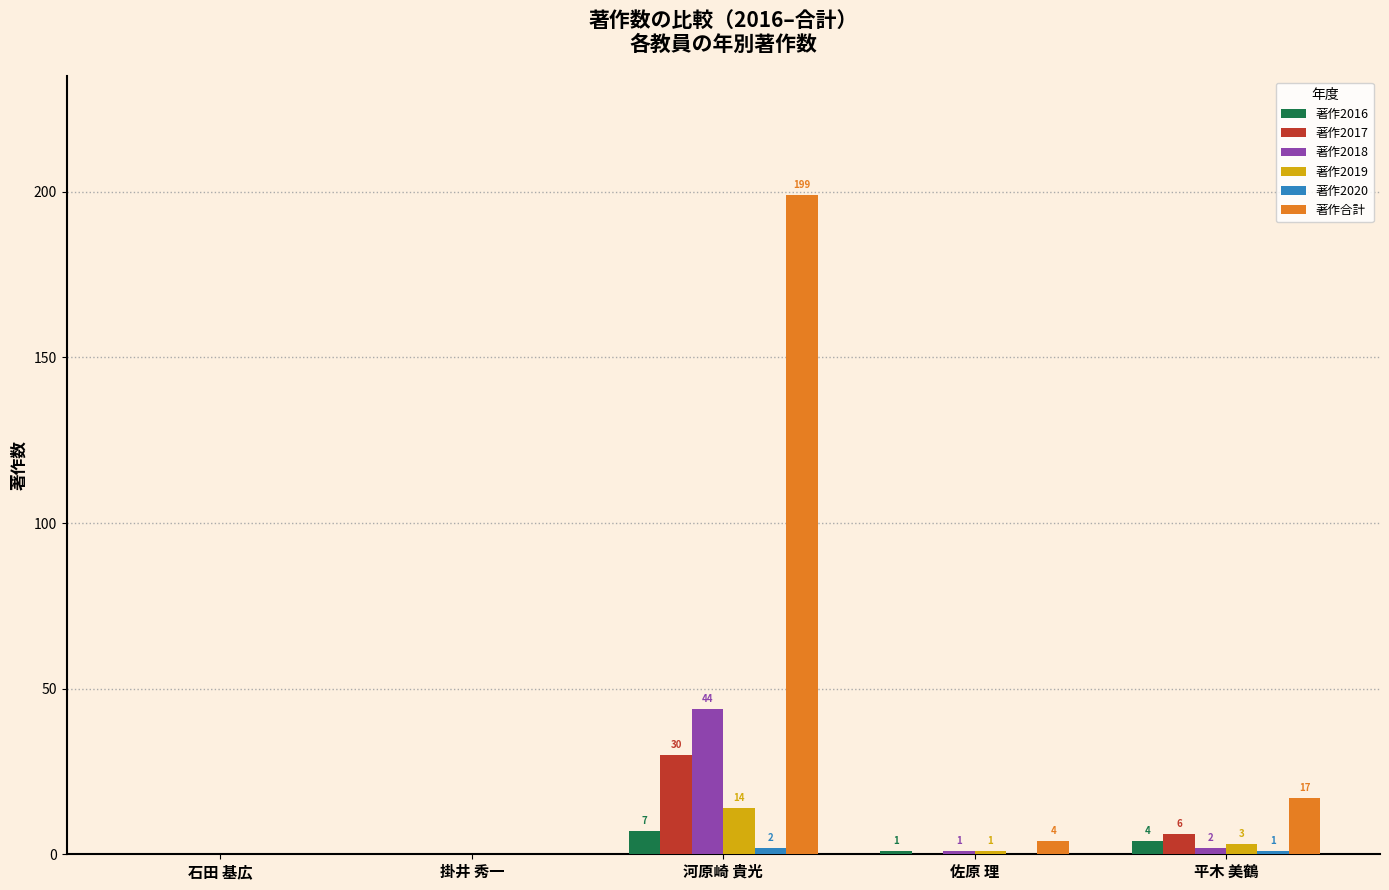

True or false: 著作2017 has a value of 0 at 石田 基広.

True